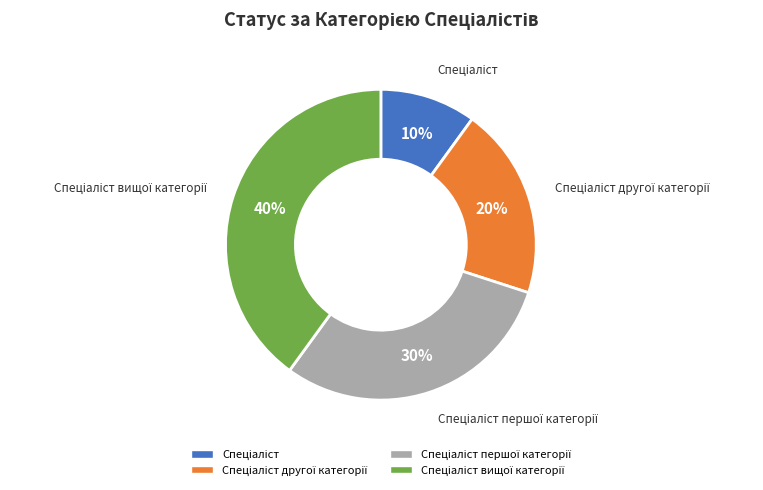

Does any single category account for the majority?

No